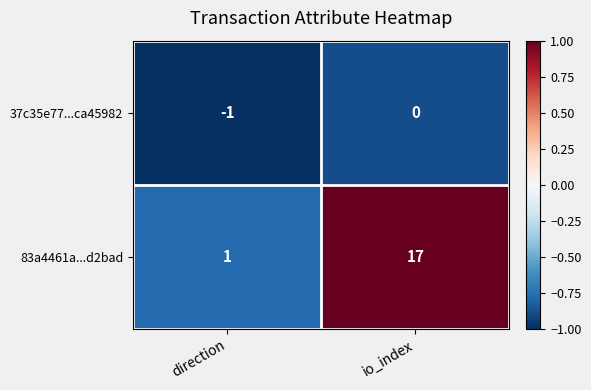

How many negative values does the 37c35e77...ca45982 series have?

1